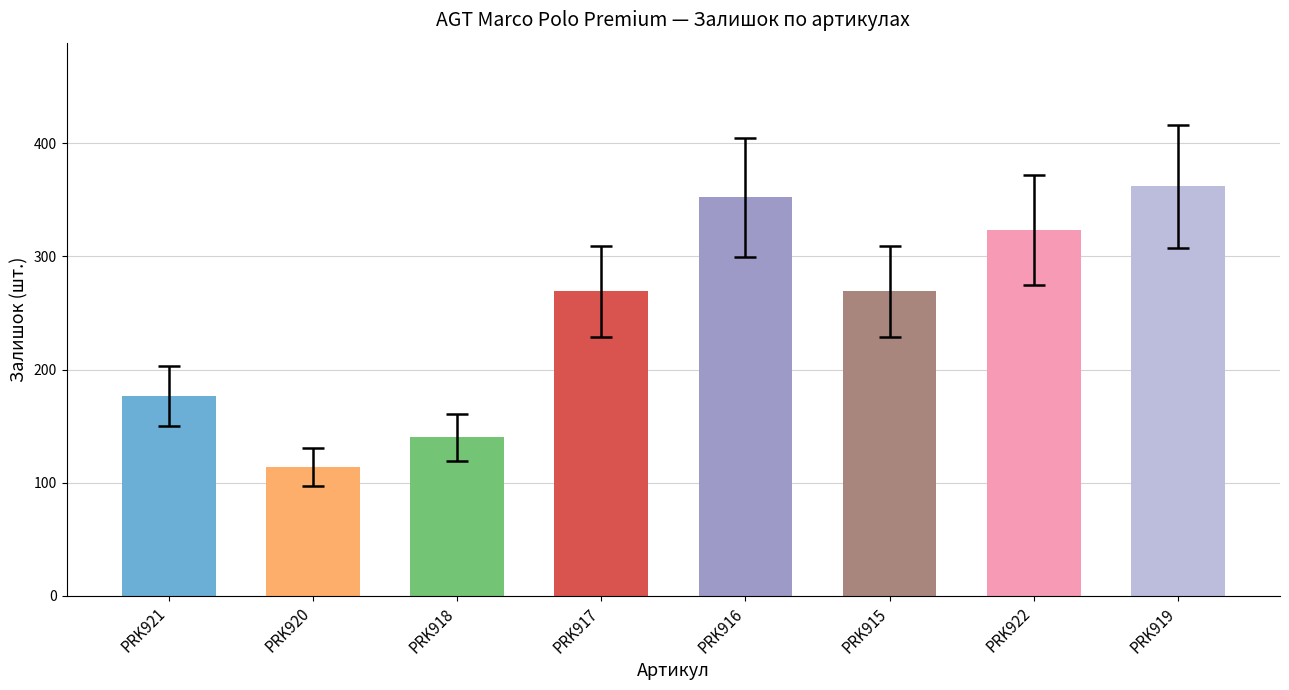

What is the minimum value shown in the chart?

114